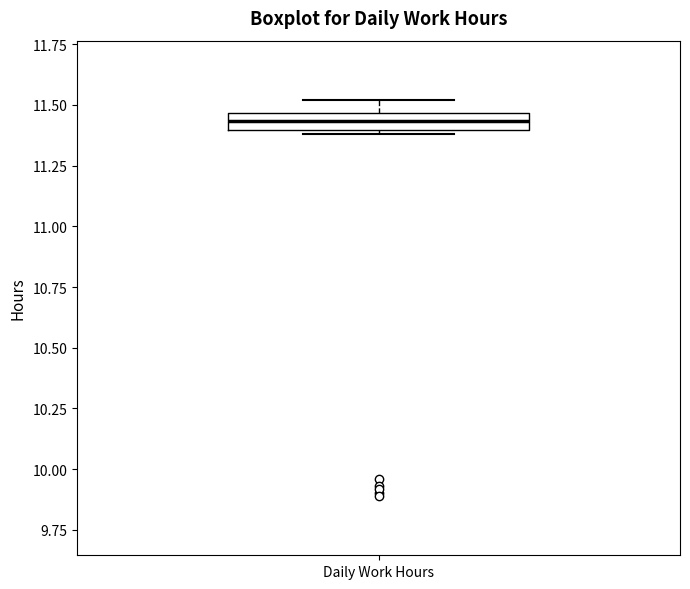

Where is the upper edge of the box for Daily Work Hours on the y-axis? The values are not printed on the chart, so give them approximately, as read against the axis.

11.45